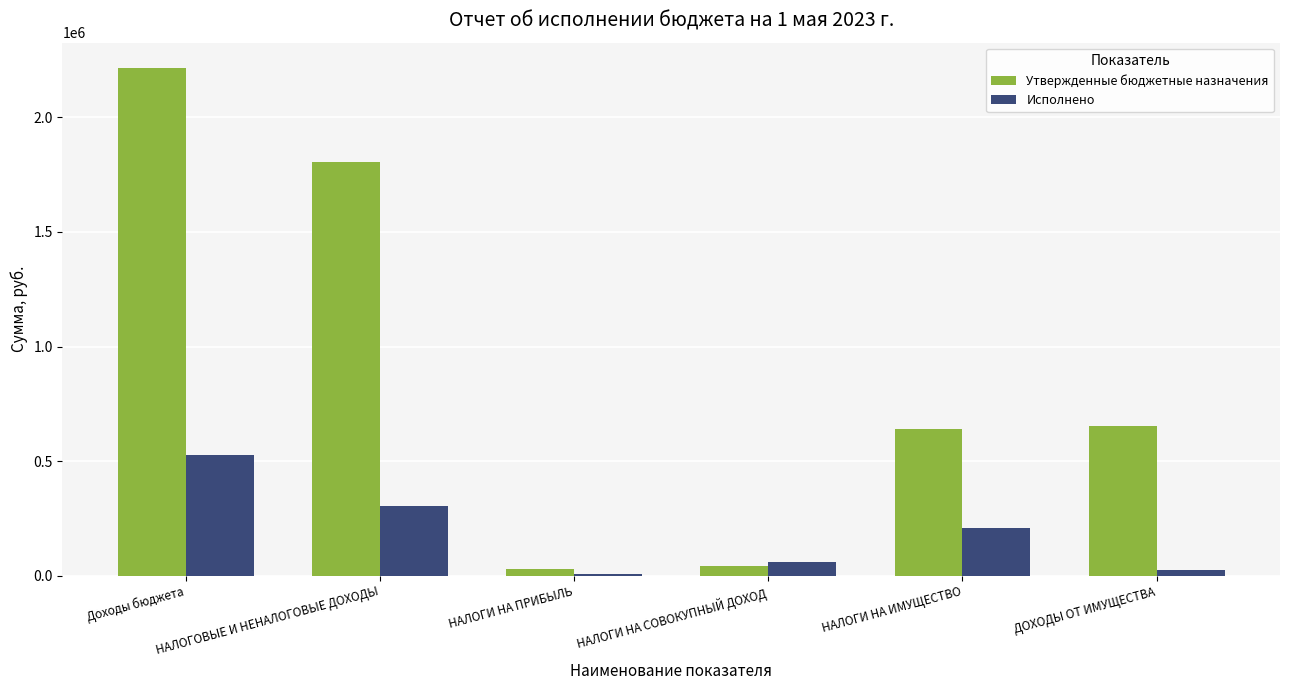

What is the maximum value shown in the chart?

2214949.0